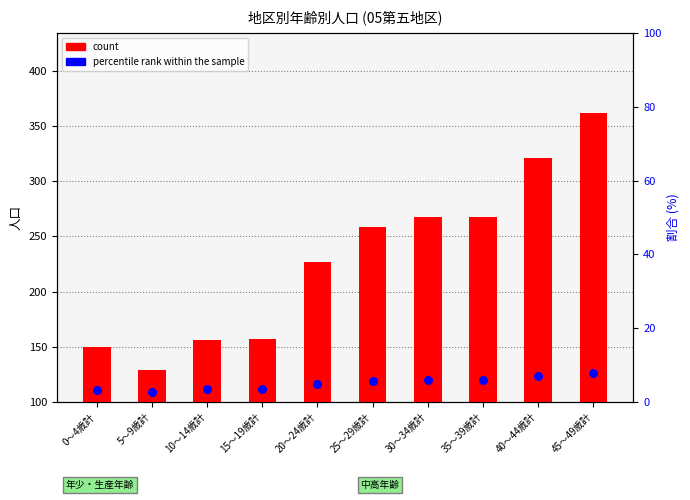

Which series reaches the maximum Y coordinate?

count